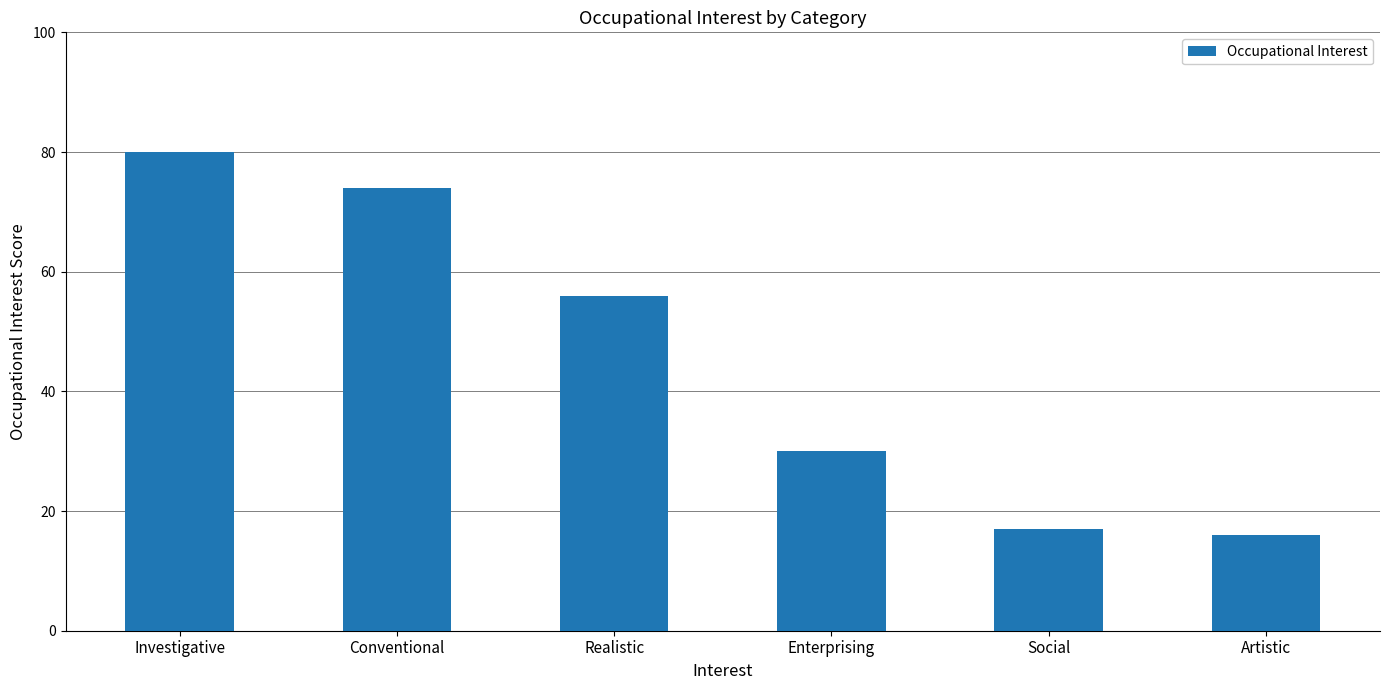

What is the difference between the maximum and second lowest values?

63